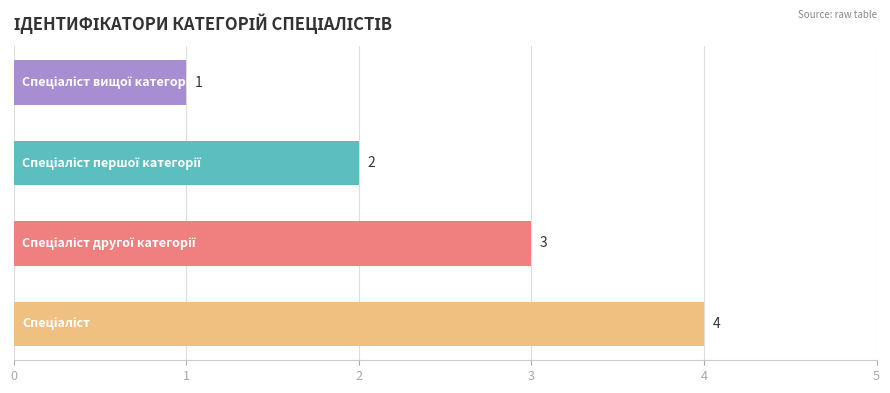

Reading top to bottom, extract all data points from this chart.

1	2	3	4